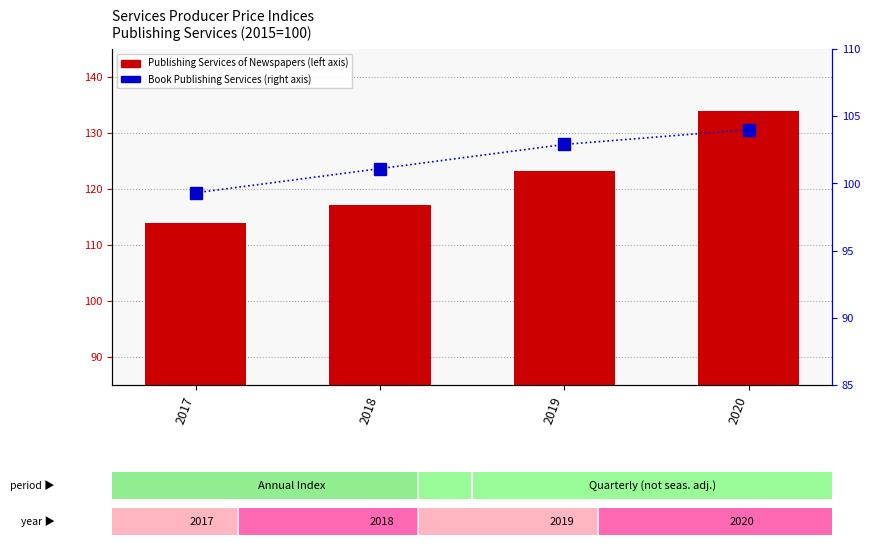

Which has a higher value, 2020 or 2017?

2020